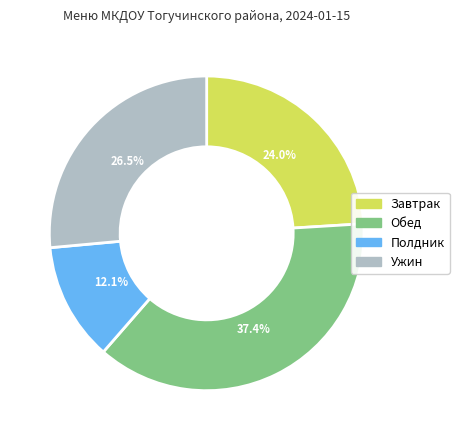

Does Обед represent more than half of the total?

No